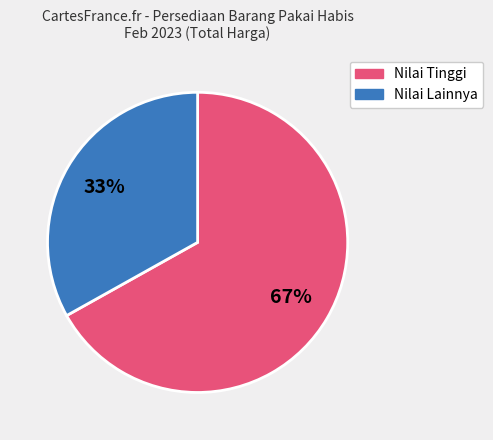

Count the number of slices in the pie.

2